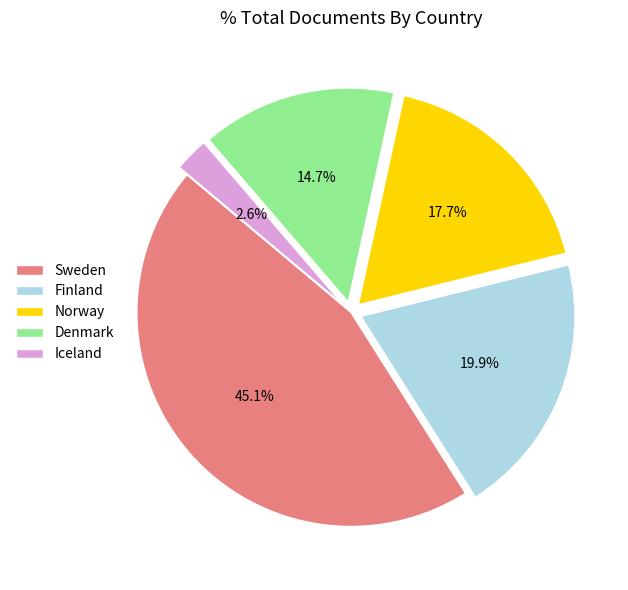

What is the largest slice in the pie chart?

Sweden